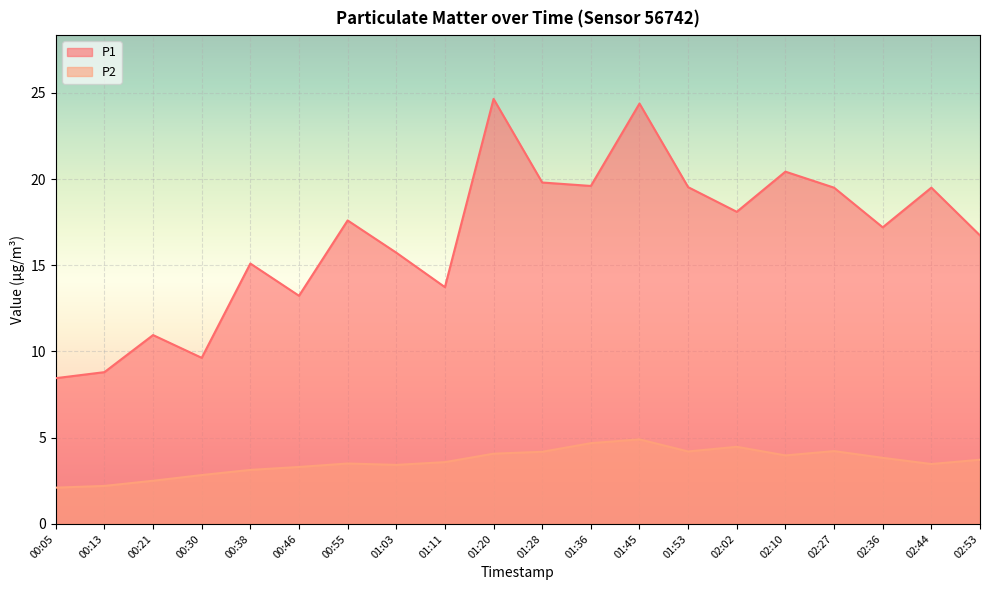

What is the average value of the P2 series?

3.6